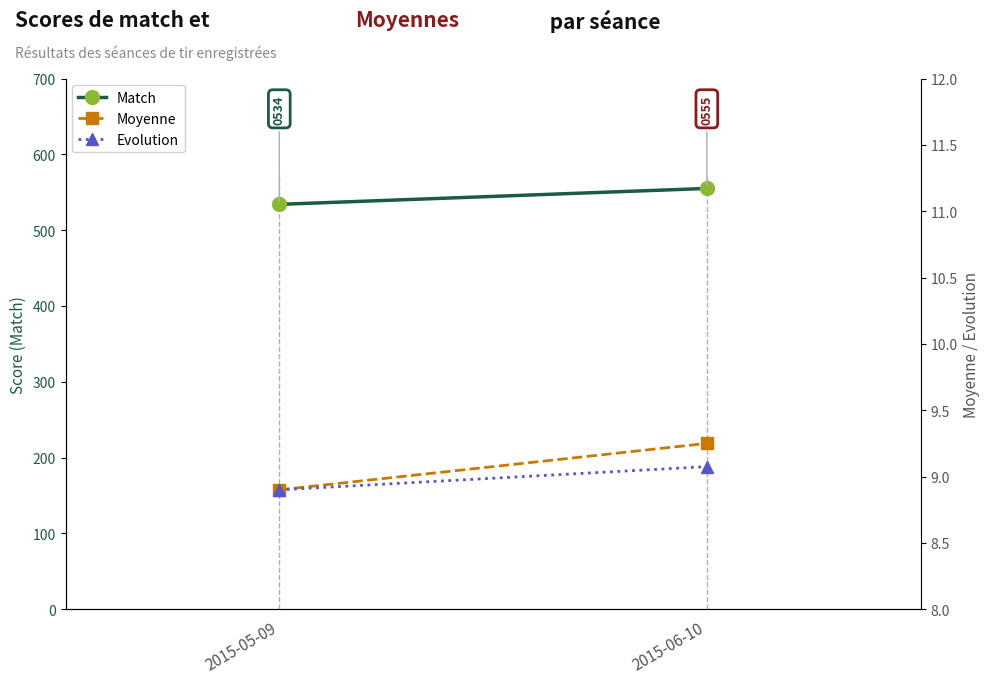

List the labels in order of Evolution value, largest first.

2015-06-10, 2015-05-09